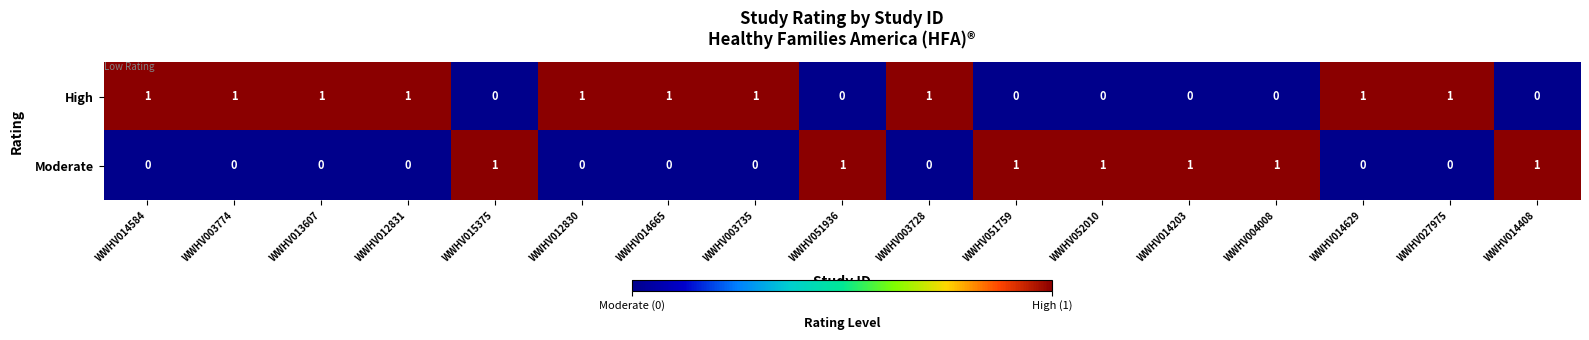

How many High values are between 0 and 1?

17